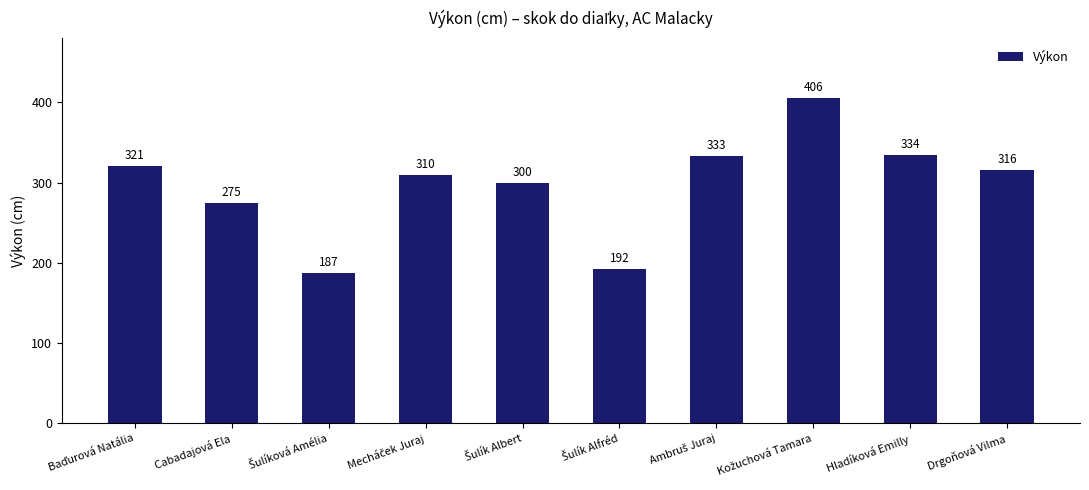

True or false: the data shows 93 at Cabadajová Ela.

False